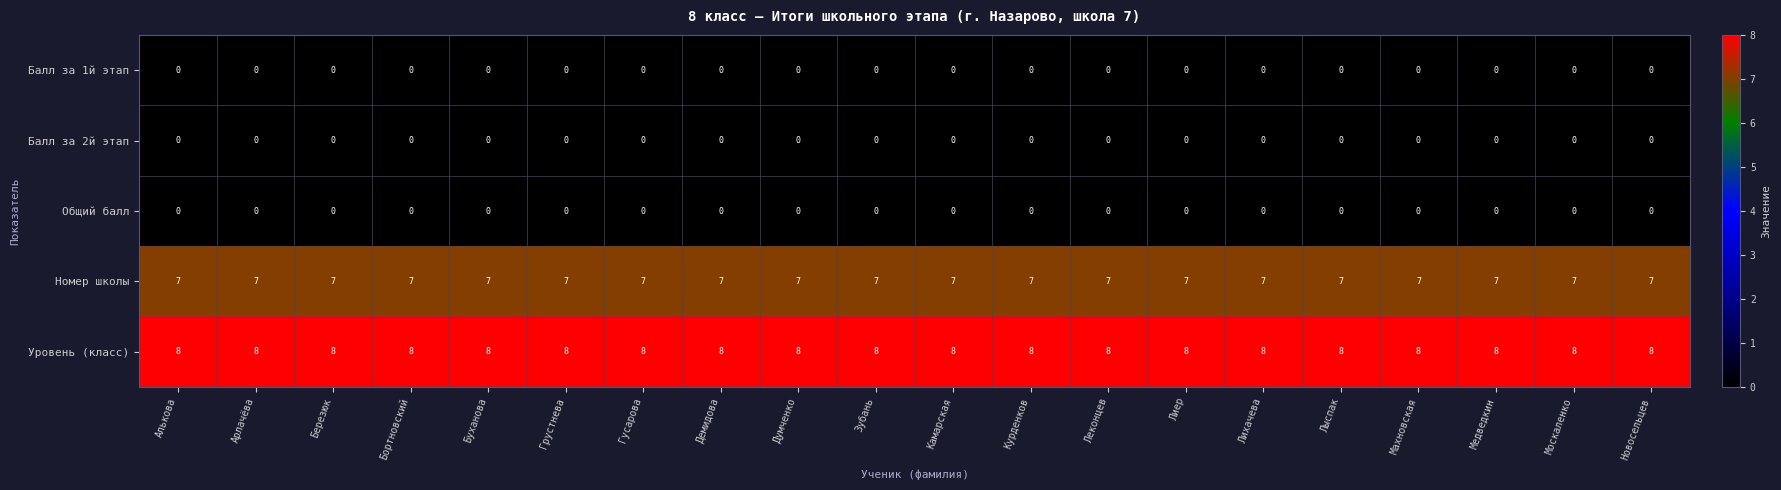

What is the difference between the highest and lowest values at Зубань?

8